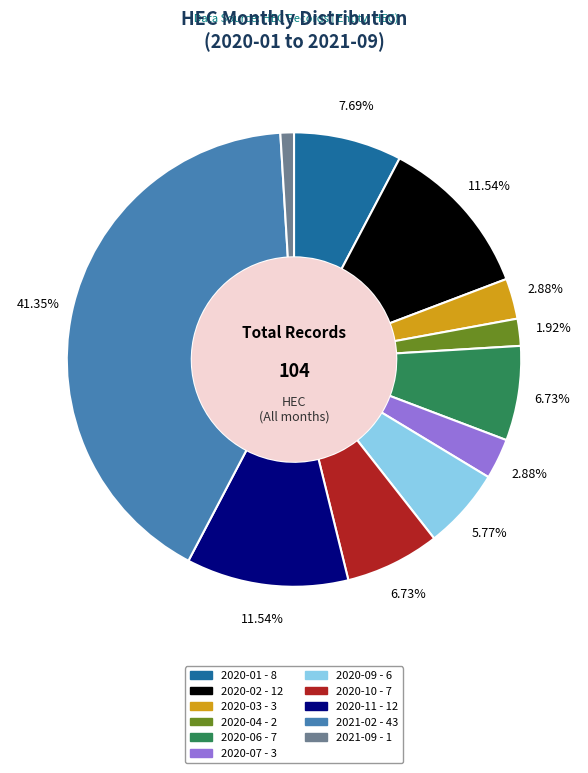

Is 2020-04 the majority of the pie?

No